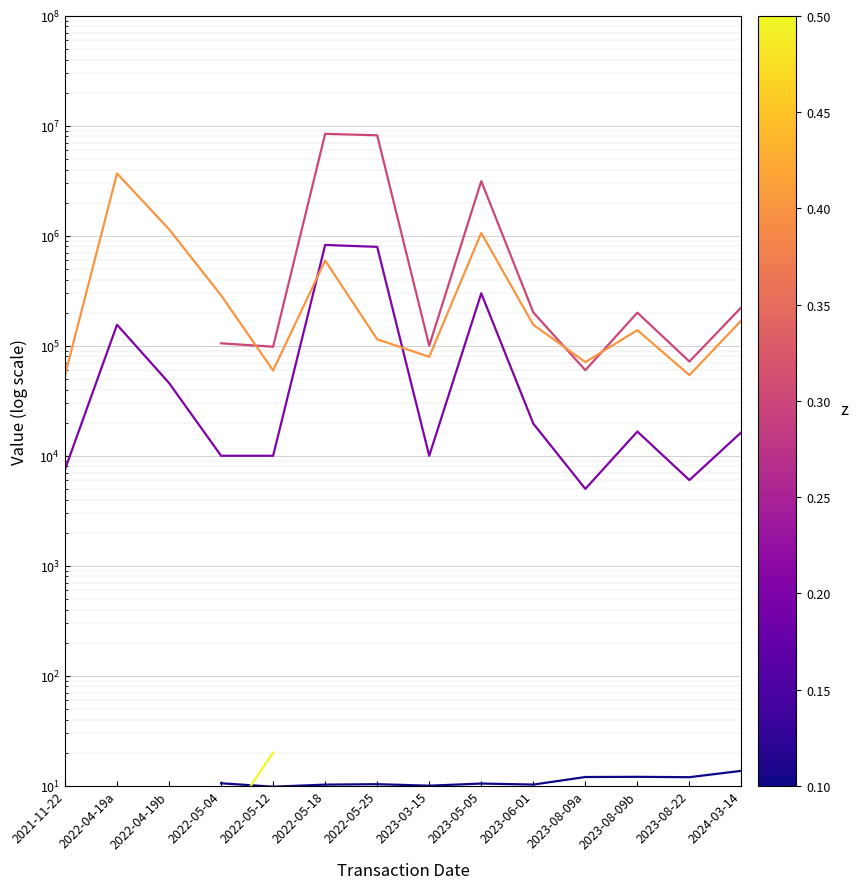

The value of transactionShares at 2022-04-19a is 155368.0. True or false?

True